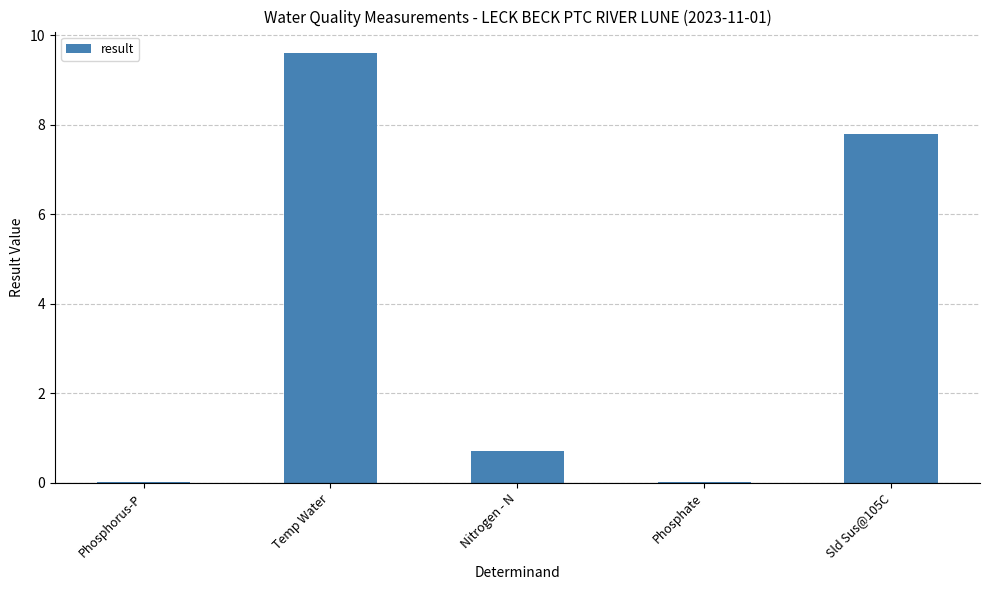

What is the sum of the values at Phosphate and Sld Sus@105C?

7.8